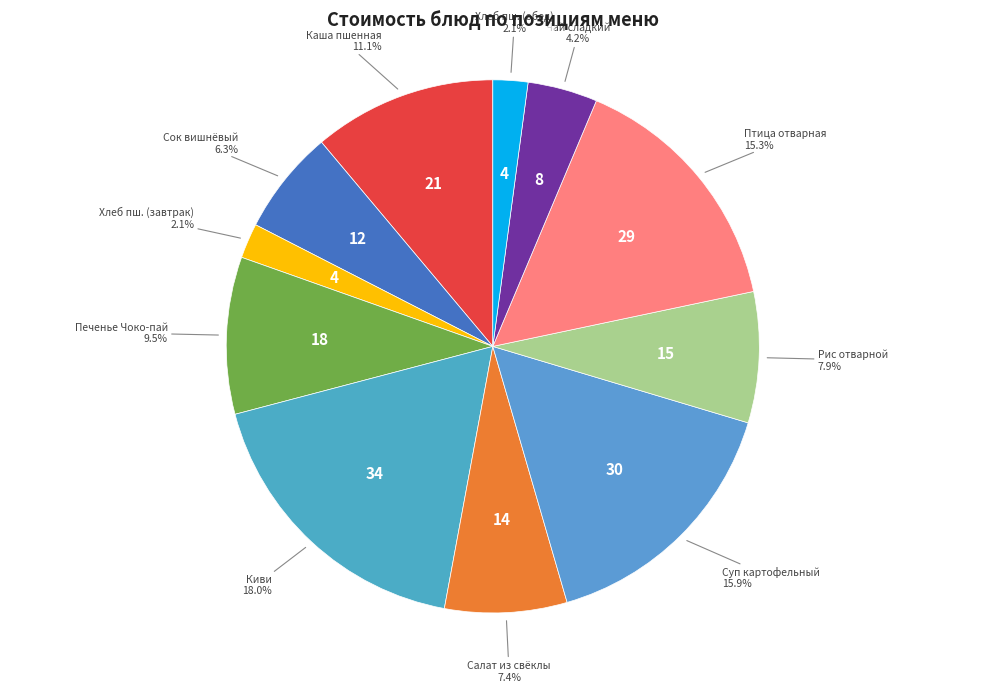

Between Хлеб пш. (обед) and Птица отварная, which is larger?

Птица отварная